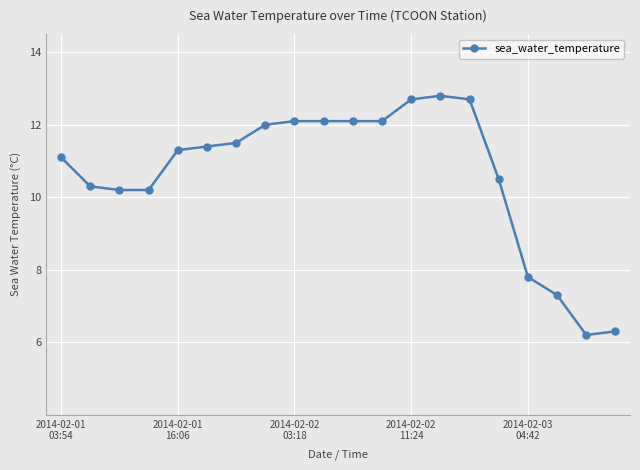

What is the minimum value shown in the chart?

6.2